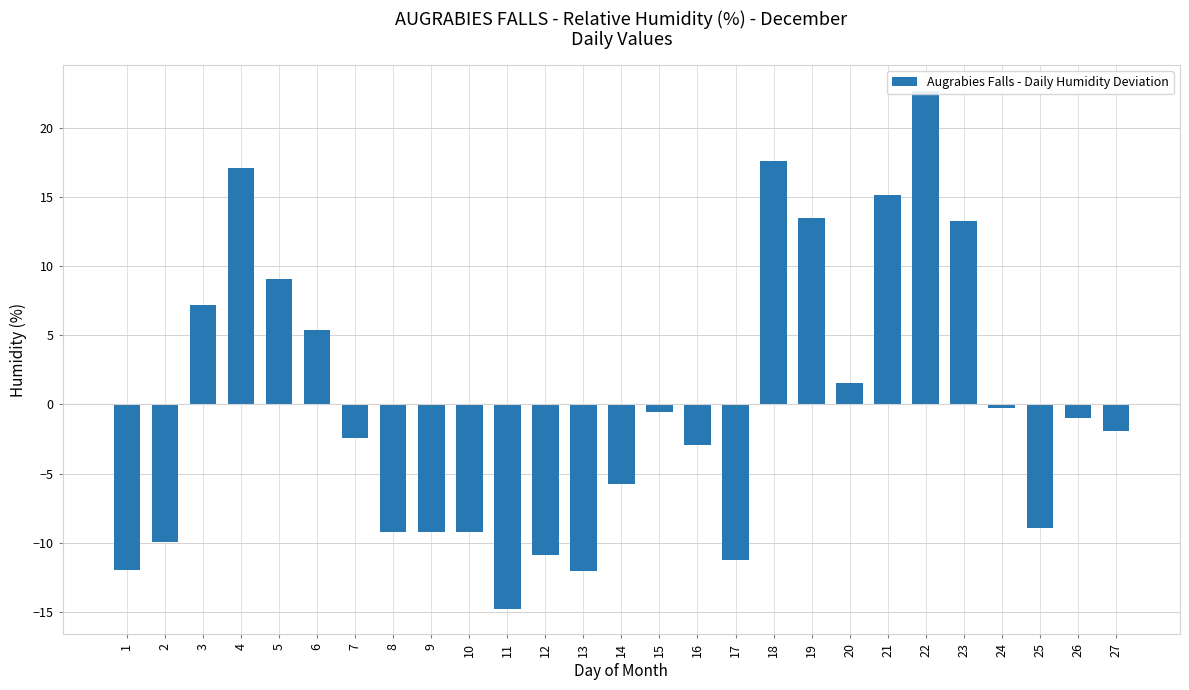

The value at 24 is -0.1. True or false?

False